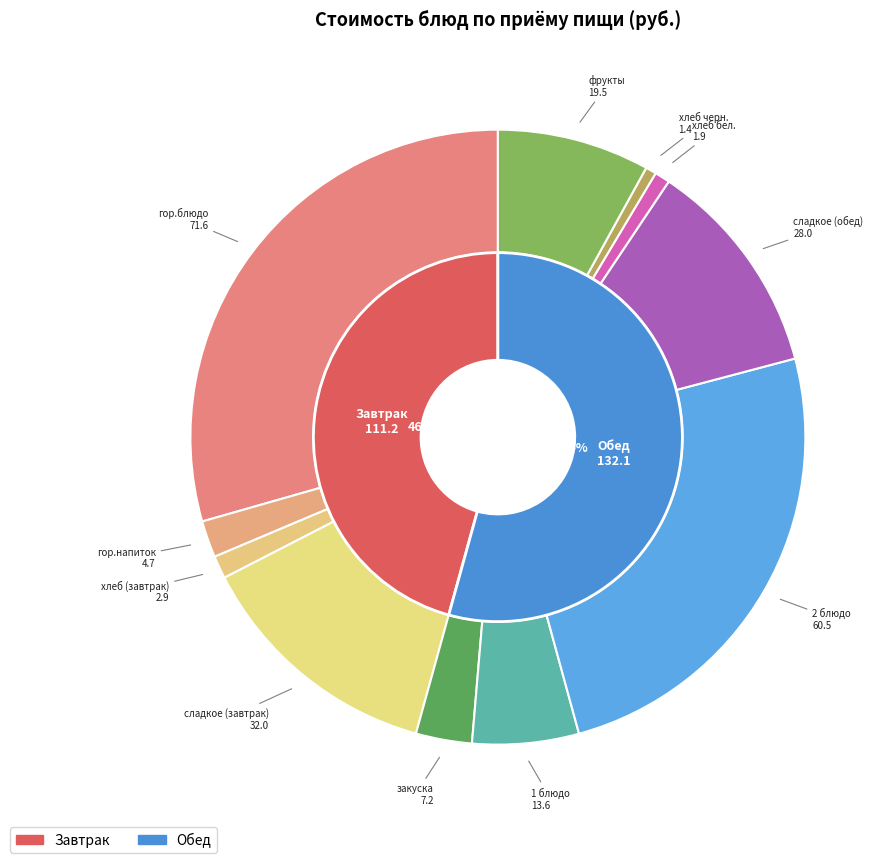

Is it true that 2 блюдо is 17% of the pie?

False